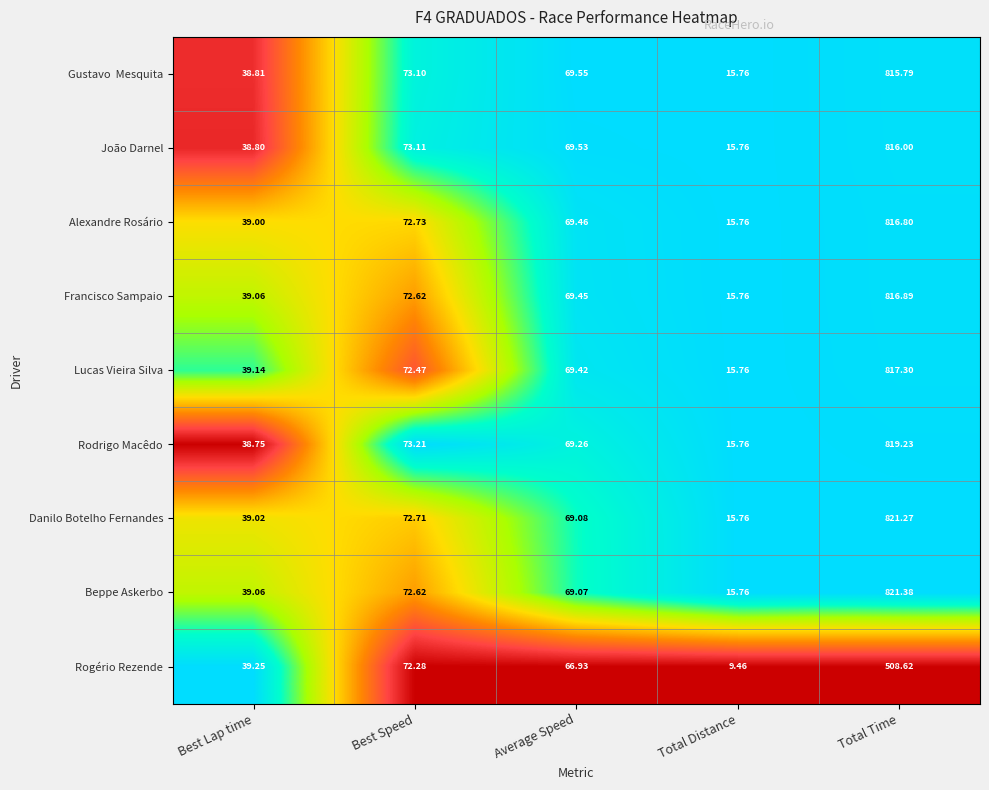

Which category has the lowest value in the Alexandre Rosário series?

Total Distance